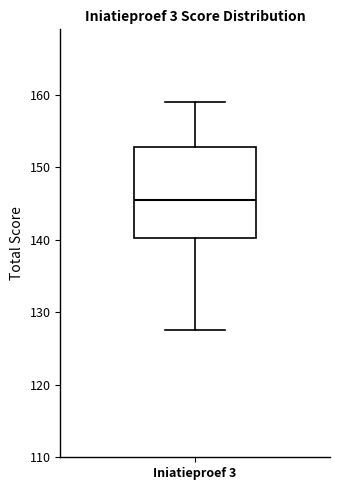

Transcribe this box plot: give where the median line is, the range the box spans, and where the two whiskers end, as read against the y-axis. The values are not printed on the chart, so give them approximately, as read against the axis.

median 146, box 140 to 153, whiskers 128 to 159